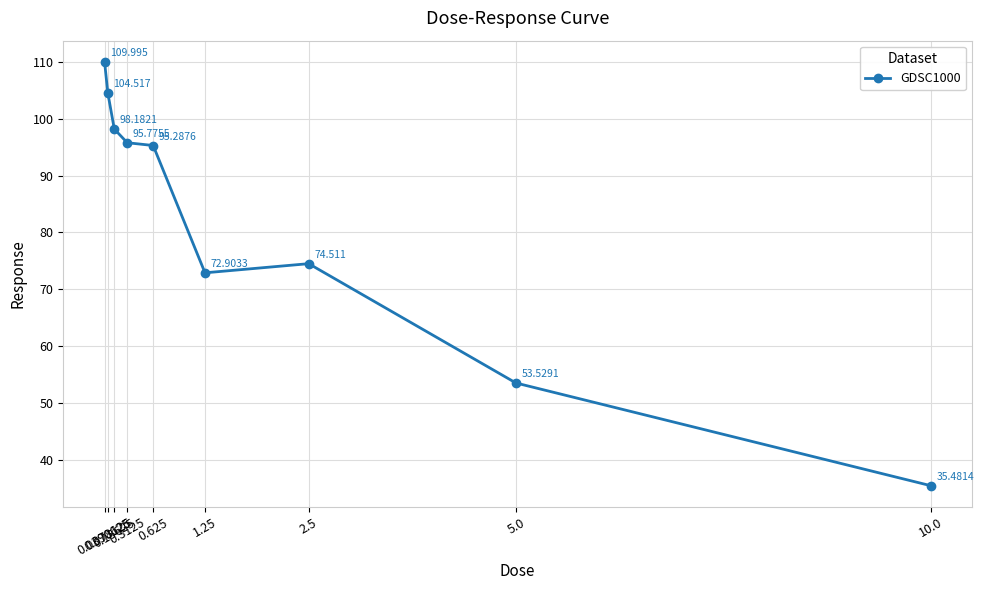

What is the value of the 5th point from the left?

95.3